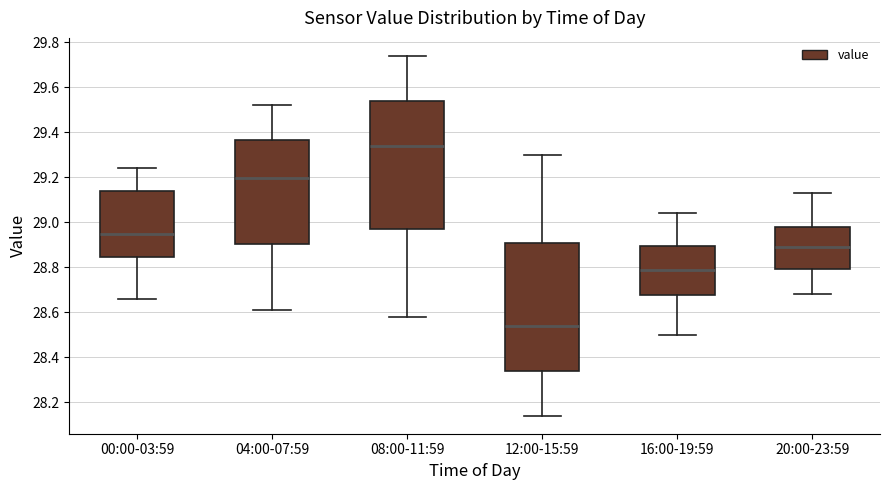

Reading left to right, transcribe this box plot: for each box, give where its median line is, the range the box spans, and where its two whiskers end, as read against the y-axis. The values are not printed on the chart, so give them approximately, as read against the axis.

00:00-03:59: median 28.96, box 28.84 to 29.14, whiskers 28.66 to 29.24
04:00-07:59: median 29.20, box 28.90 to 29.36, whiskers 28.62 to 29.52
08:00-11:59: median 29.34, box 28.98 to 29.54, whiskers 28.58 to 29.74
12:00-15:59: median 28.54, box 28.34 to 28.92, whiskers 28.14 to 29.30
16:00-19:59: median 28.80, box 28.68 to 28.90, whiskers 28.50 to 29.04
20:00-23:59: median 28.90, box 28.80 to 28.98, whiskers 28.68 to 29.14